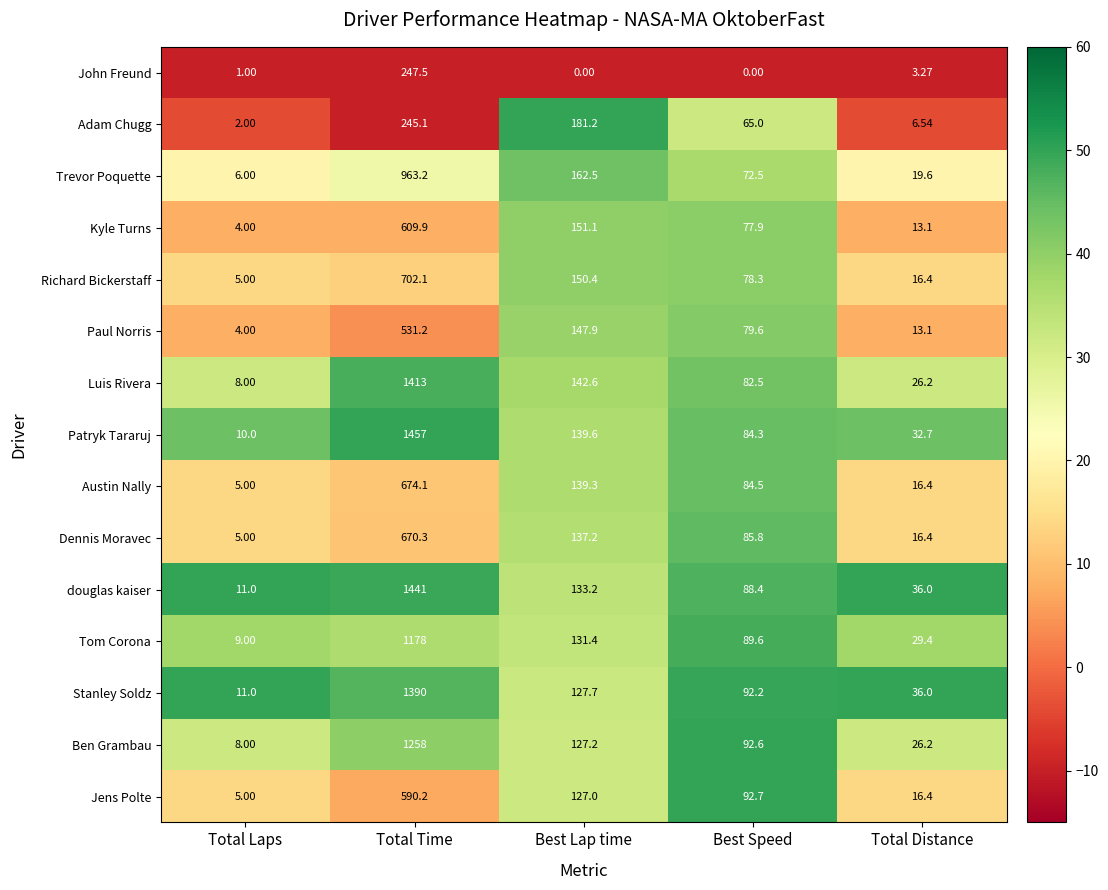

At which category is the sum across all series the highest?

Total Time